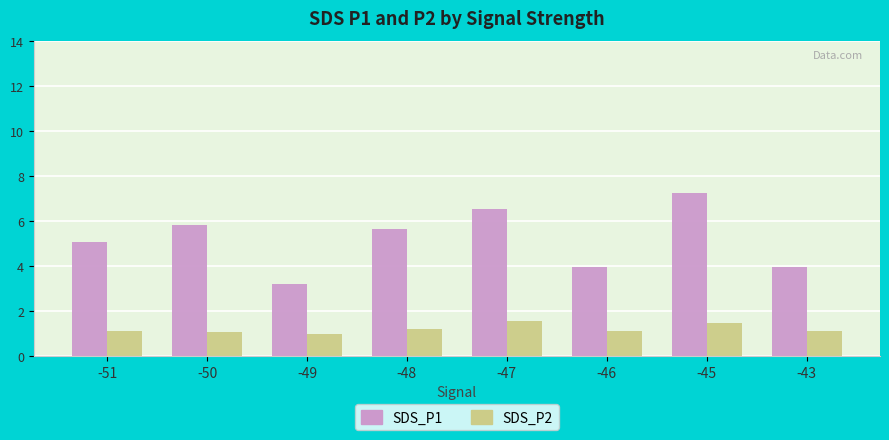

How many bars are there in each group?

2